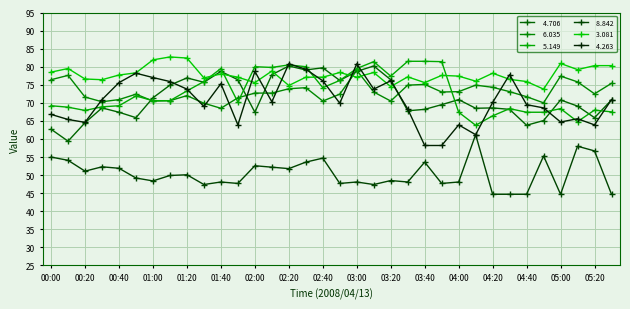

Count the number of data series in this chart.

6